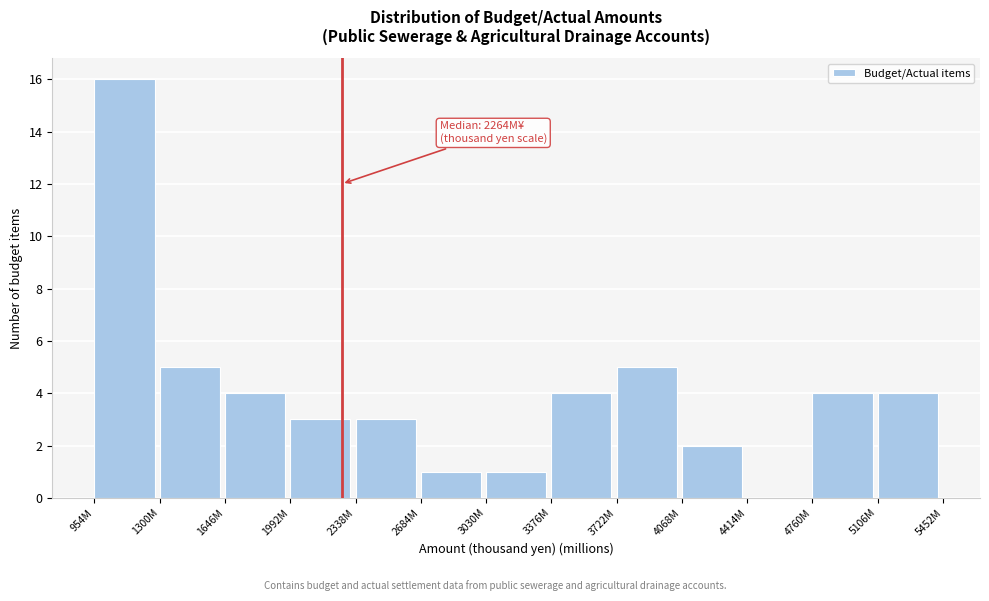

Reading right to left, transcribe all the data shown in this chart.

5106M=4	4760M=4	4414M=0	4068M=2	3722M=5	3376M=4	3030M=1	2684M=1	2338M=3	1992M=3	1646M=4	1300M=5	954M=16